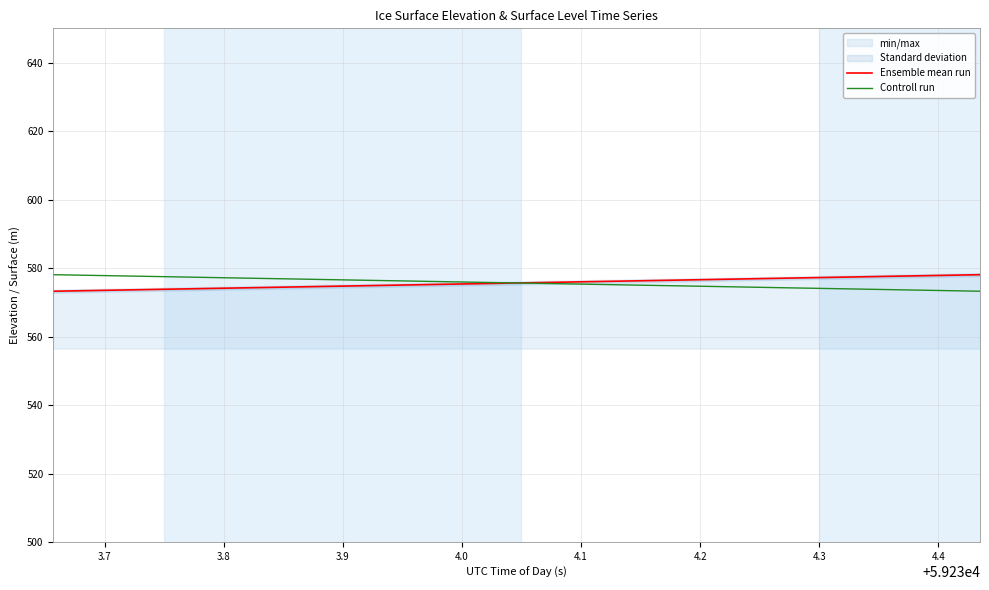

True or false: Ensemble mean run has more than 0 interior local peaks.

False